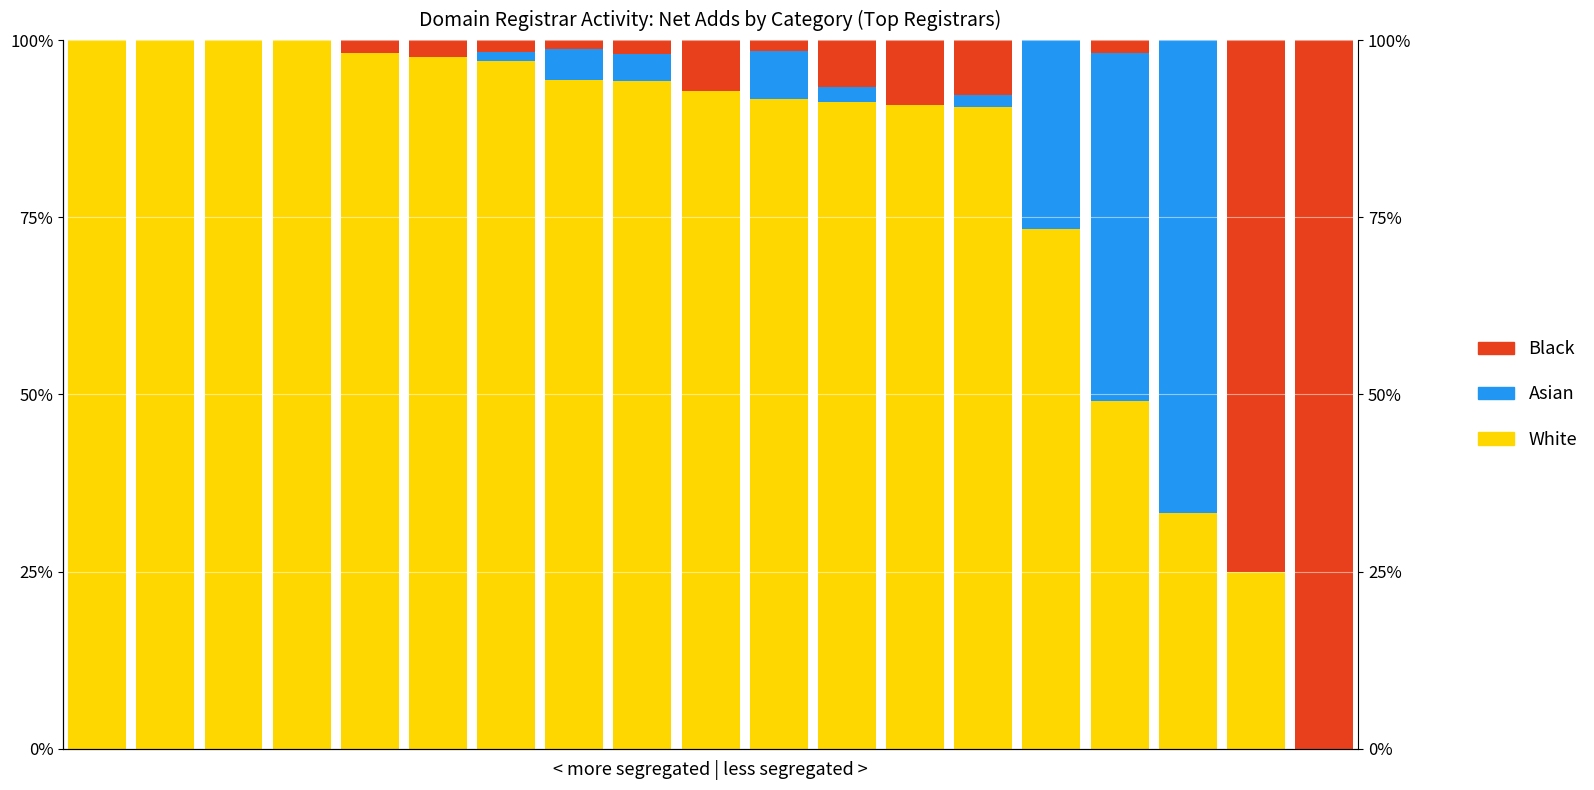

Count the number of categories in the chart.

19